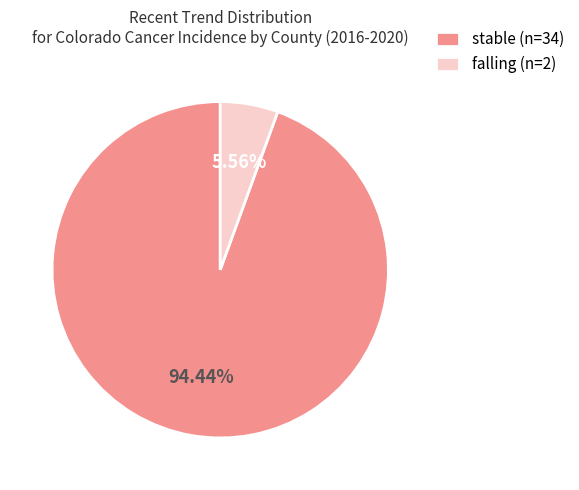

What is the majority slice?

stable (n=34)